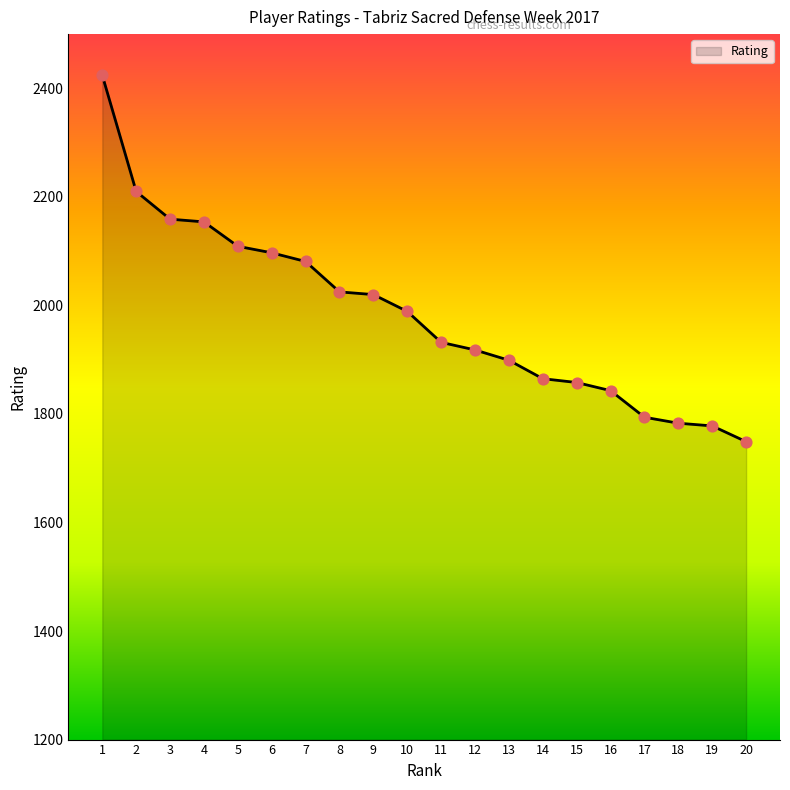

Between 20 and 3, which is larger?

3